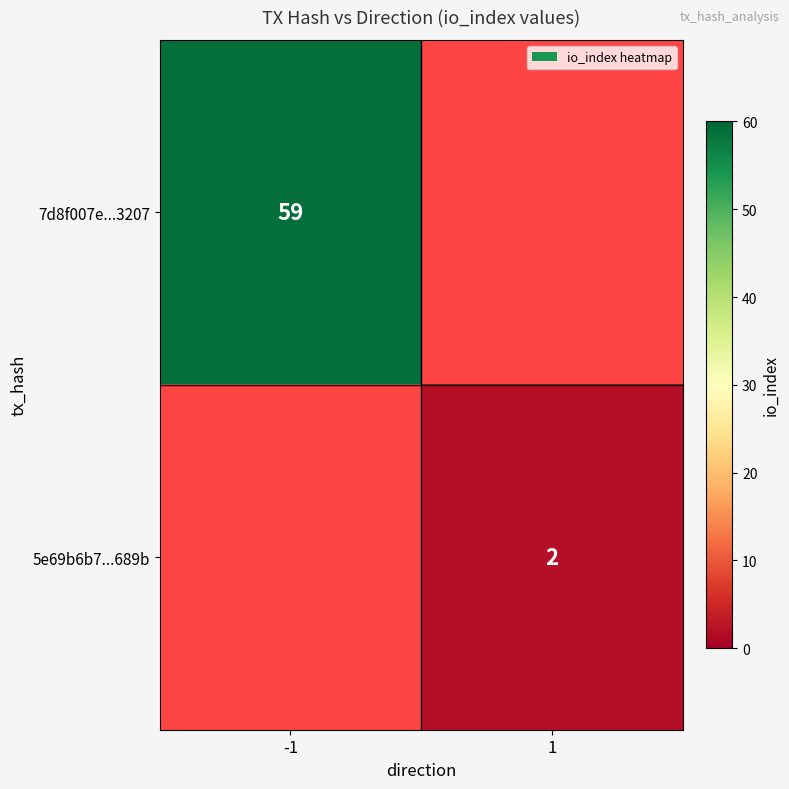

The value of 7d8f007e...3207 at -1 is 103.7. True or false?

False